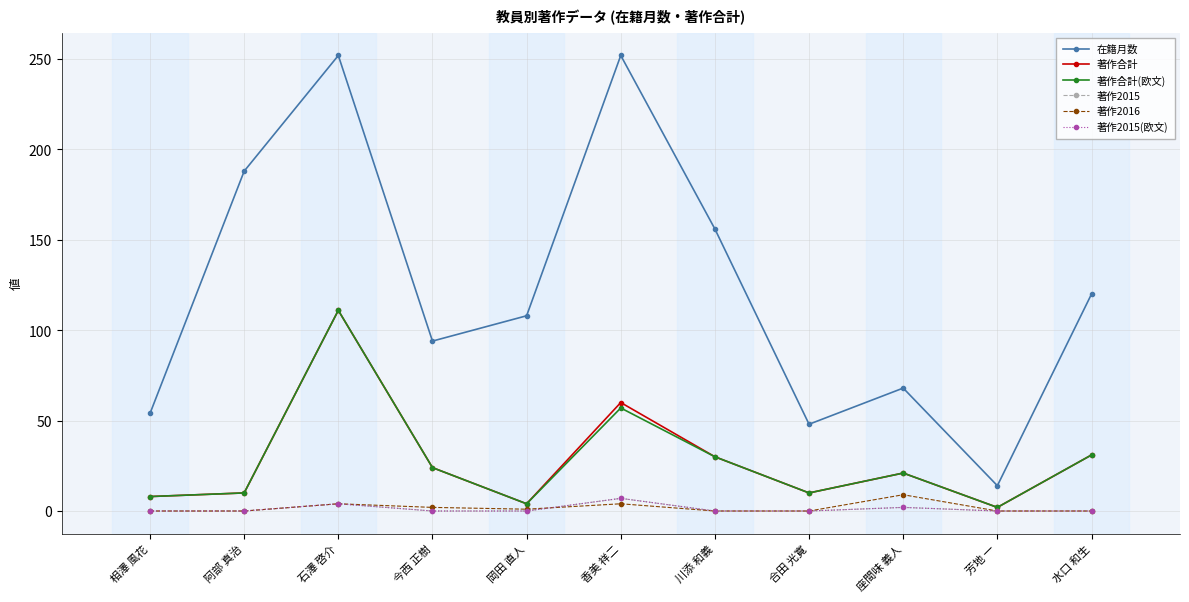

Is this an area chart (filled region under the line)?

No